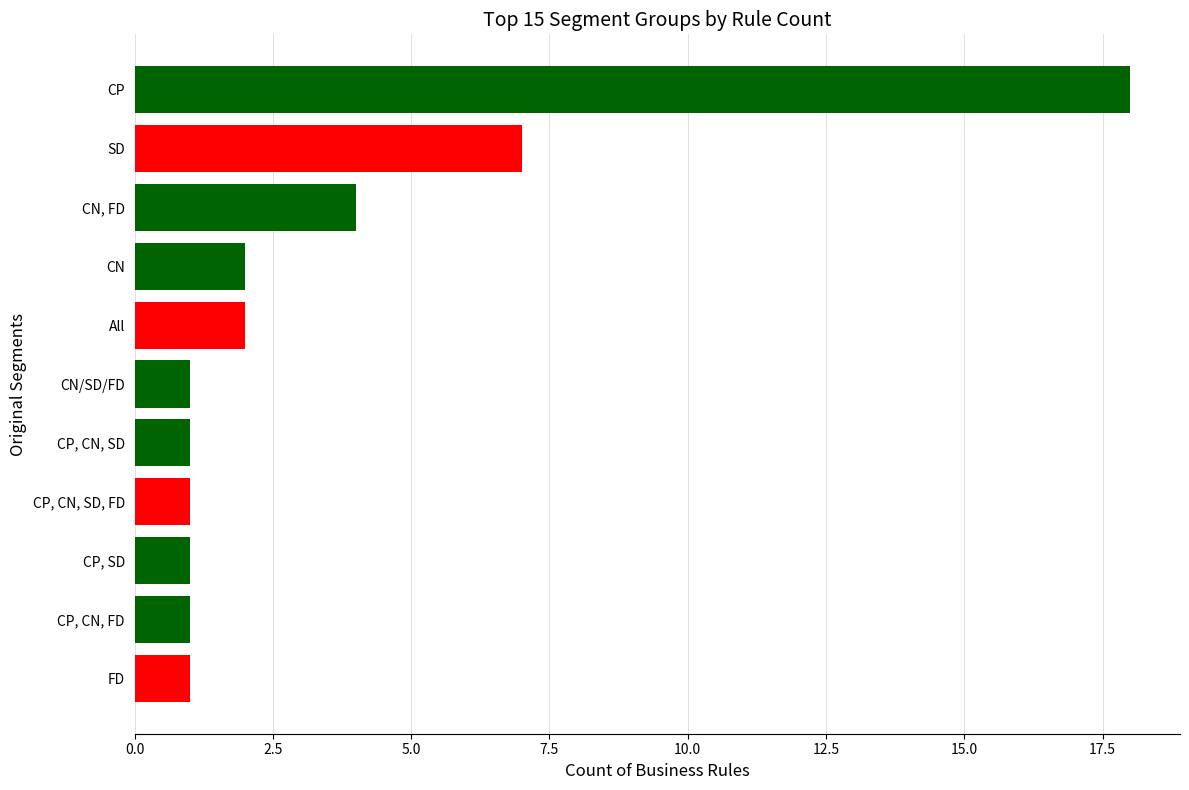

What is the difference between the maximum and minimum values?

17